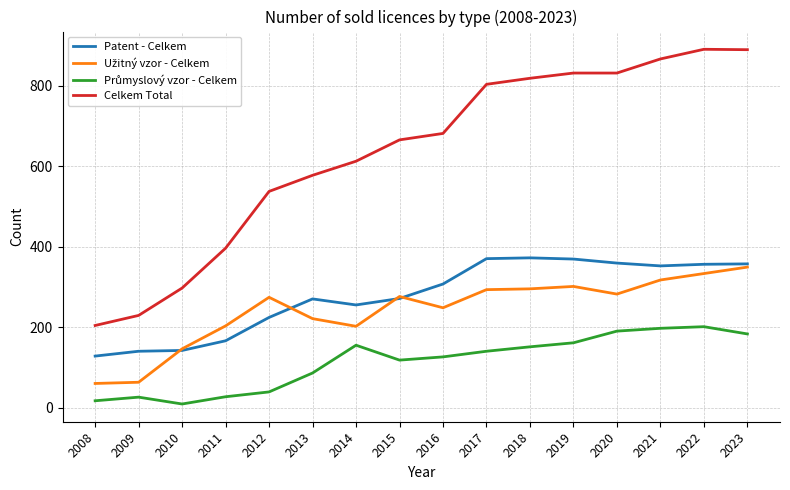

What is the minimum value for Patent - Celkem?

128